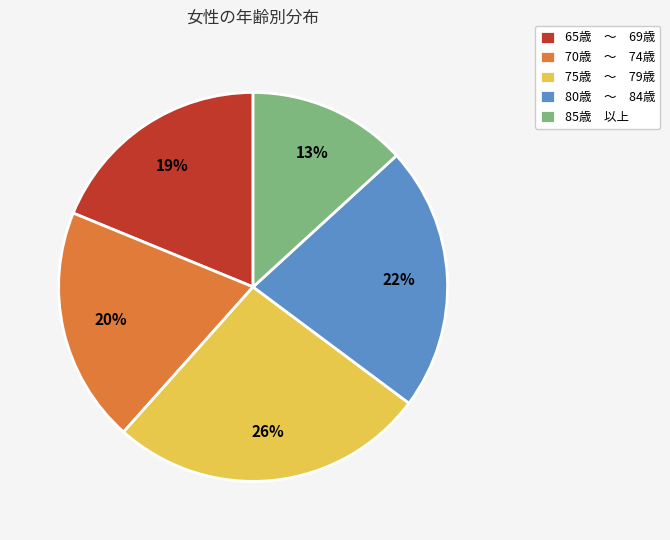

To the nearest percent, what is the difference between the largest and smallest slice percentages?

13%